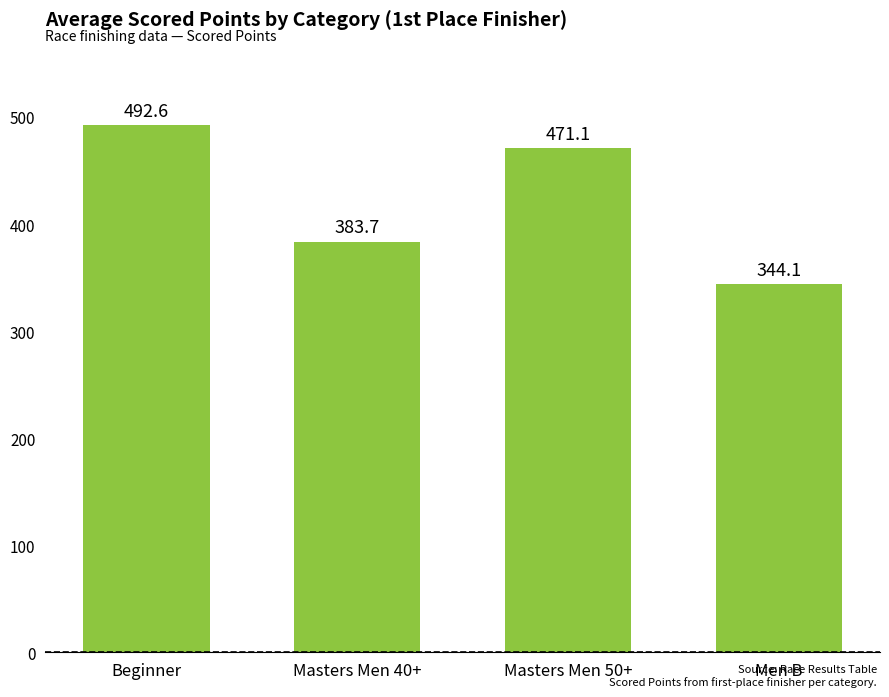

At which label does the data first exceed 471?

Beginner